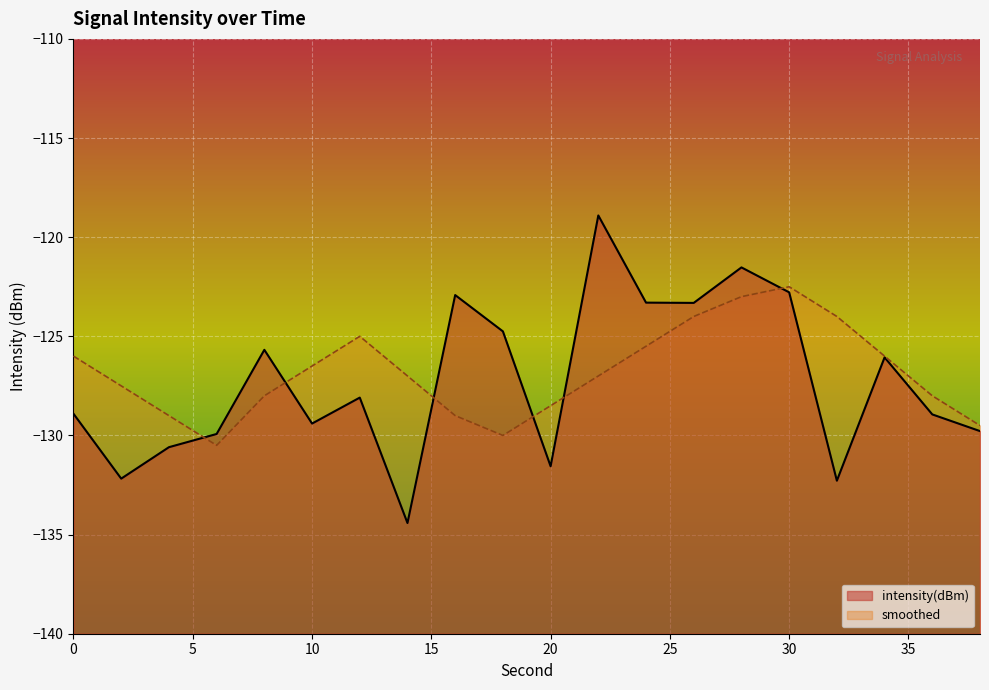

At how many categories does at least one series exceed -120?

1